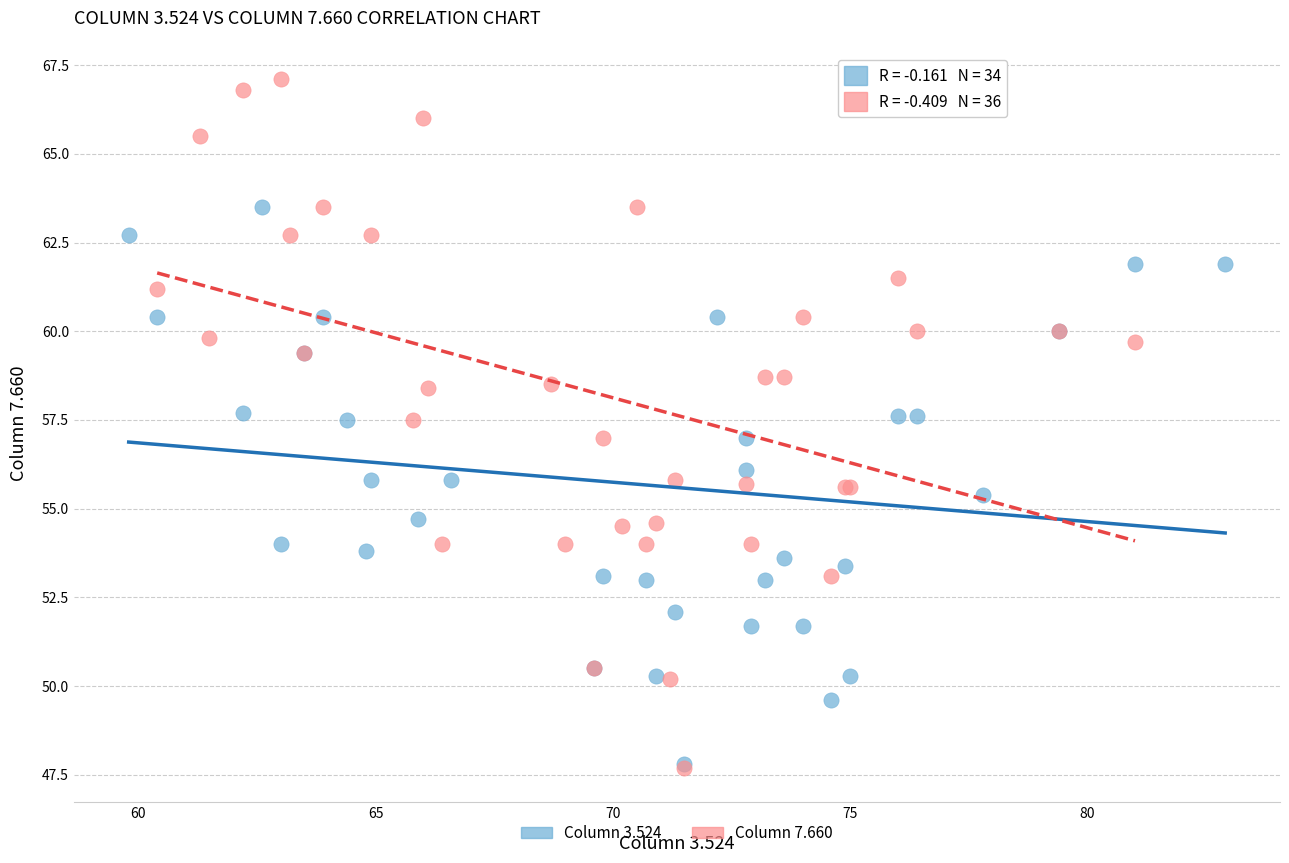

Which series reaches the maximum Y coordinate?

Column 7.660